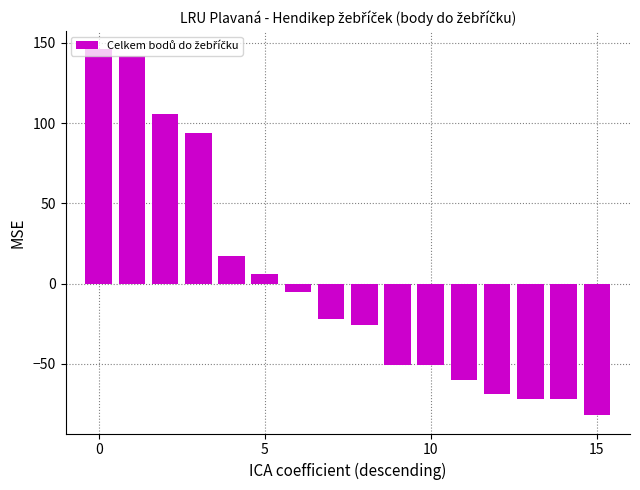

What is the maximum value shown in the chart?

145.9